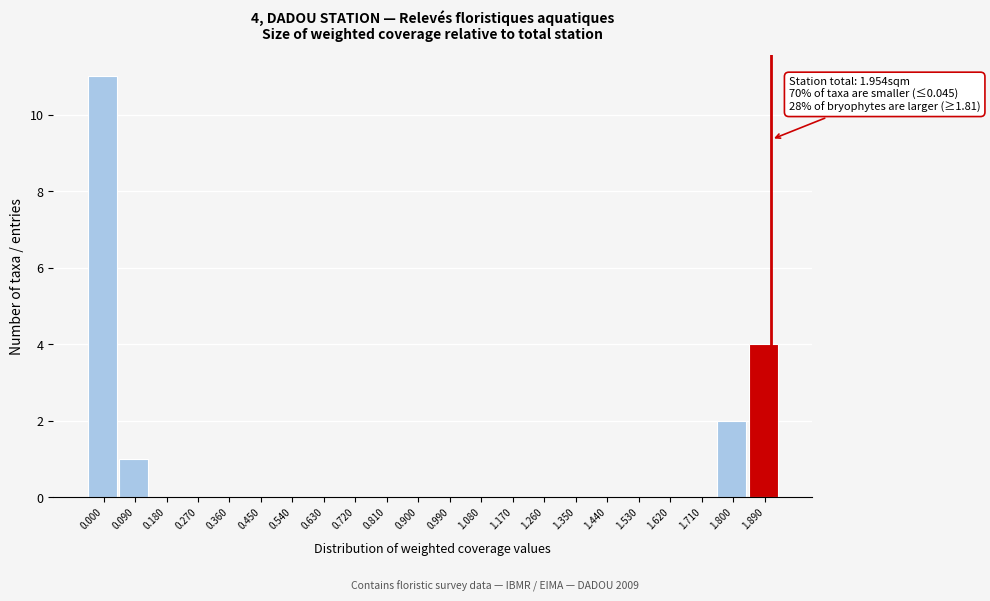

Reading left to right, list all the values displayed in this chart.

0.000=11	0.090=1	0.180=0	0.270=0	0.360=0	0.450=0	0.540=0	0.630=0	0.720=0	0.810=0	0.900=0	0.990=0	1.080=0	1.170=0	1.260=0	1.350=0	1.440=0	1.530=0	1.620=0	1.710=0	1.800=2	1.890=4